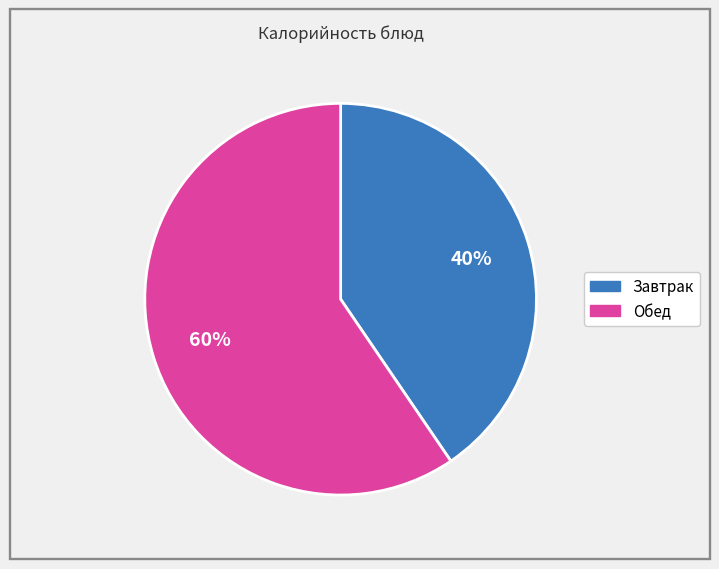

Count the number of slices in the pie.

2